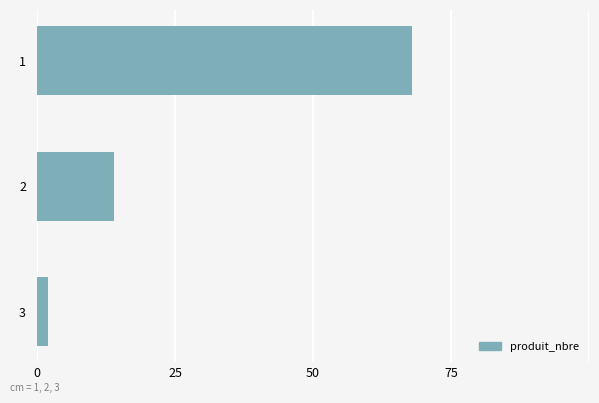

What is the average value?

28